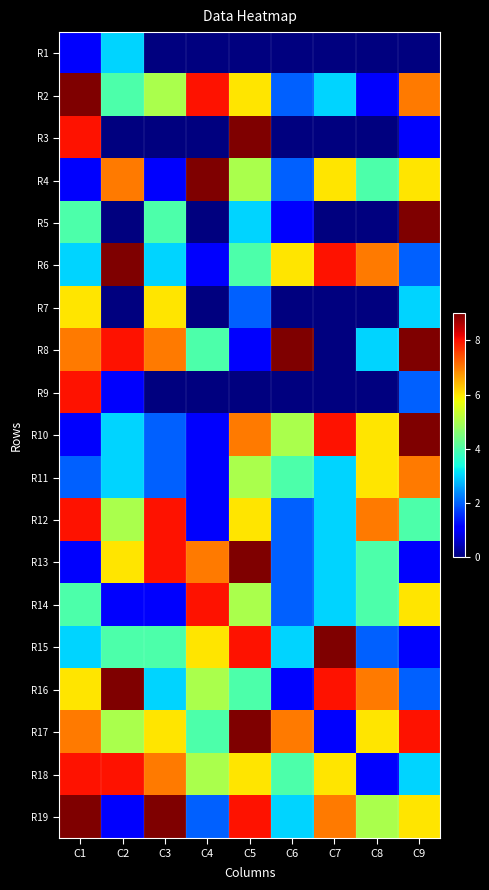

Reading right to left, list all the values displayed in this chart.

R1: C9=0	C8=0	C7=0	C6=0	C5=0	C4=0	C3=0	C2=3	C1=1
R2: C9=7	C8=1	C7=3	C6=2	C5=6	C4=8	C3=5	C2=4	C1=9
R3: C9=1	C8=0	C7=0	C6=0	C5=9	C4=0	C3=0	C2=0	C1=8
R4: C9=6	C8=4	C7=6	C6=2	C5=5	C4=9	C3=1	C2=7	C1=1
R5: C9=9	C8=0	C7=0	C6=1	C5=3	C4=0	C3=4	C2=0	C1=4
R6: C9=2	C8=7	C7=8	C6=6	C5=4	C4=1	C3=3	C2=9	C1=3
R7: C9=3	C8=0	C7=0	C6=0	C5=2	C4=0	C3=6	C2=0	C1=6
R8: C9=9	C8=3	C7=0	C6=9	C5=1	C4=4	C3=7	C2=8	C1=7
R9: C9=2	C8=0	C7=0	C6=0	C5=0	C4=0	C3=0	C2=1	C1=8
R10: C9=9	C8=6	C7=8	C6=5	C5=7	C4=1	C3=2	C2=3	C1=1
R11: C9=7	C8=6	C7=3	C6=4	C5=5	C4=1	C3=2	C2=3	C1=2
R12: C9=4	C8=7	C7=3	C6=2	C5=6	C4=1	C3=8	C2=5	C1=8
R13: C9=1	C8=4	C7=3	C6=2	C5=9	C4=7	C3=8	C2=6	C1=1
R14: C9=6	C8=4	C7=3	C6=2	C5=5	C4=8	C3=1	C2=1	C1=4
R15: C9=1	C8=2	C7=9	C6=3	C5=8	C4=6	C3=4	C2=4	C1=3
R16: C9=2	C8=7	C7=8	C6=1	C5=4	C4=5	C3=3	C2=9	C1=6
R17: C9=8	C8=6	C7=1	C6=7	C5=9	C4=4	C3=6	C2=5	C1=7
R18: C9=3	C8=1	C7=6	C6=4	C5=6	C4=5	C3=7	C2=8	C1=8
R19: C9=6	C8=5	C7=7	C6=3	C5=8	C4=2	C3=9	C2=1	C1=9